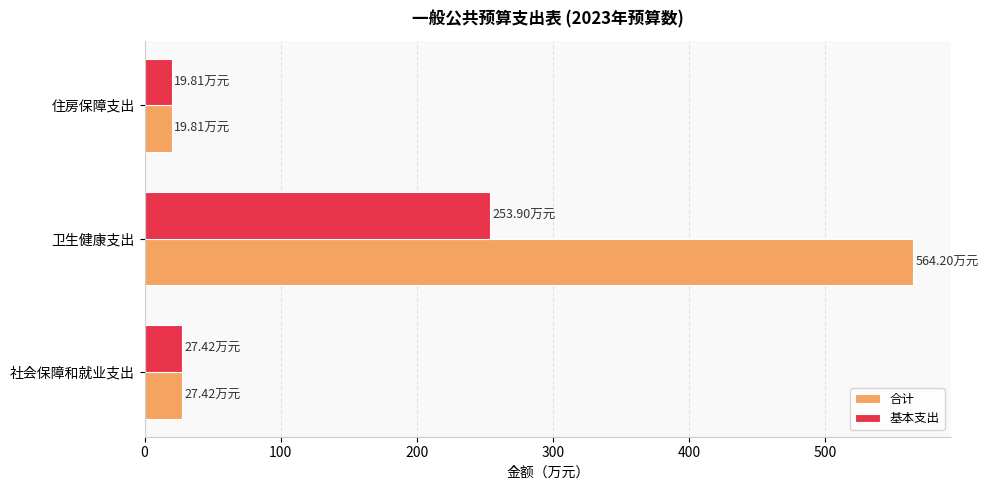

Rank the categories by 基本支出 value from lowest to highest.

住房保障支出, 社会保障和就业支出, 卫生健康支出